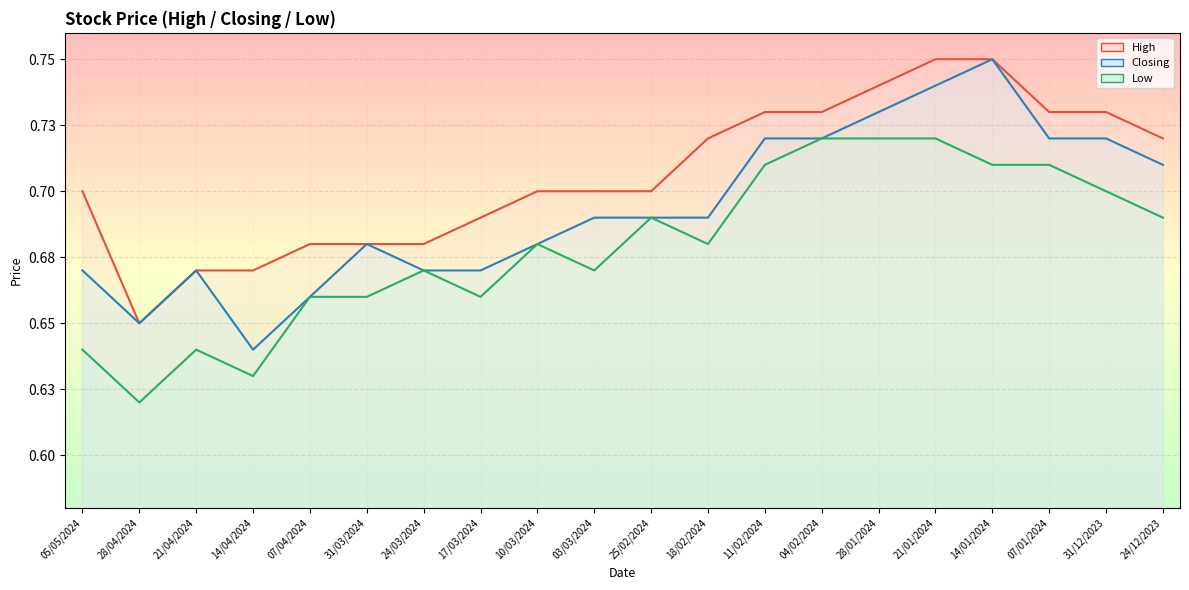

Reading left to right, list all the values displayed in this chart.

High: 0.7	0.7	0.7	0.7	0.7	0.7	0.7	0.7	0.7	0.7	0.7	0.7	0.7	0.7	0.7	0.8	0.8	0.7	0.7	0.7
Closing: 0.7	0.7	0.7	0.6	0.7	0.7	0.7	0.7	0.7	0.7	0.7	0.7	0.7	0.7	0.7	0.7	0.8	0.7	0.7	0.7
Low: 0.6	0.6	0.6	0.6	0.7	0.7	0.7	0.7	0.7	0.7	0.7	0.7	0.7	0.7	0.7	0.7	0.7	0.7	0.7	0.7